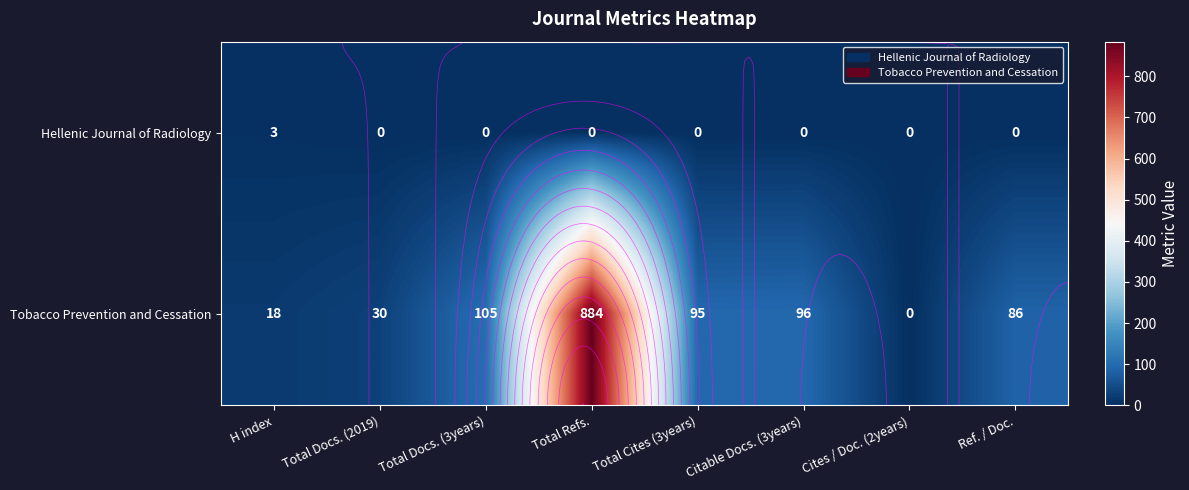

True or false: Tobacco Prevention and Cessation has a value of 144 at Ref. / Doc..

False